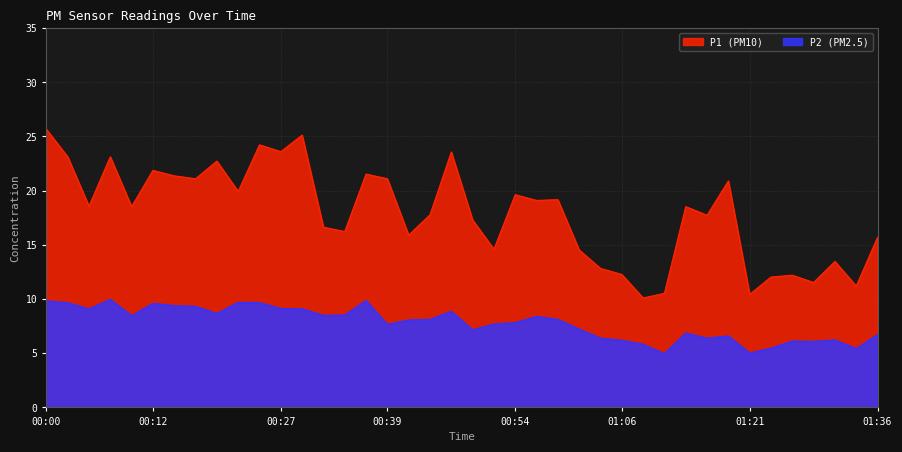

At 00:17, list the series in order from smallest to largest.

P2, P1